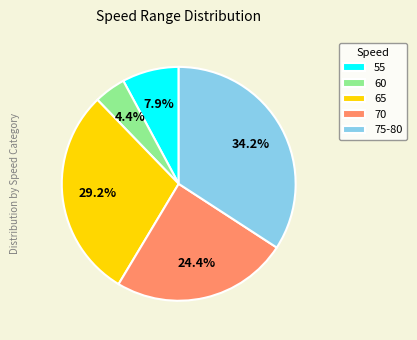

Count the number of slices in the pie.

5